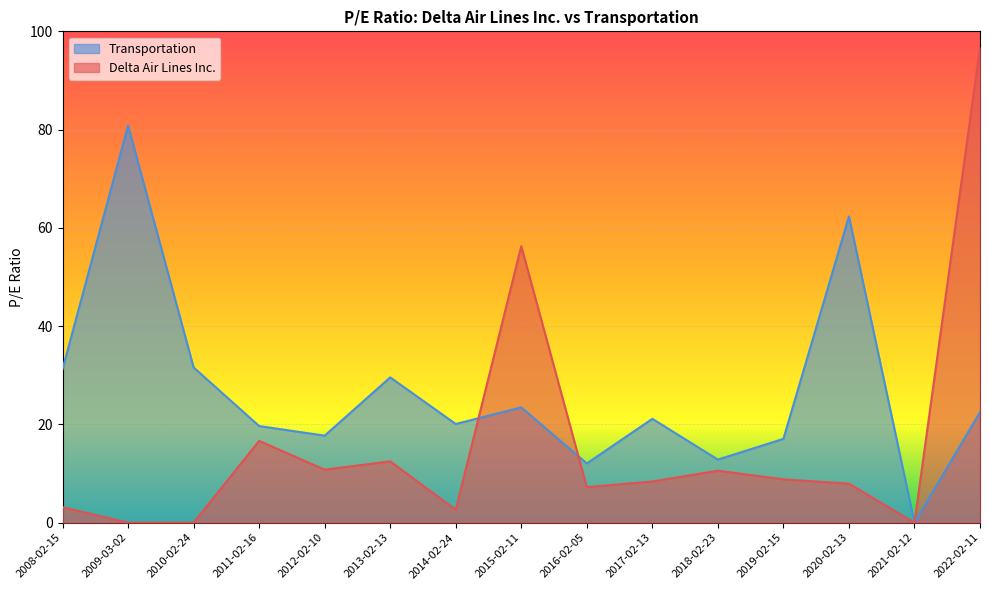

What is the highest value of the Transportation series?

80.8